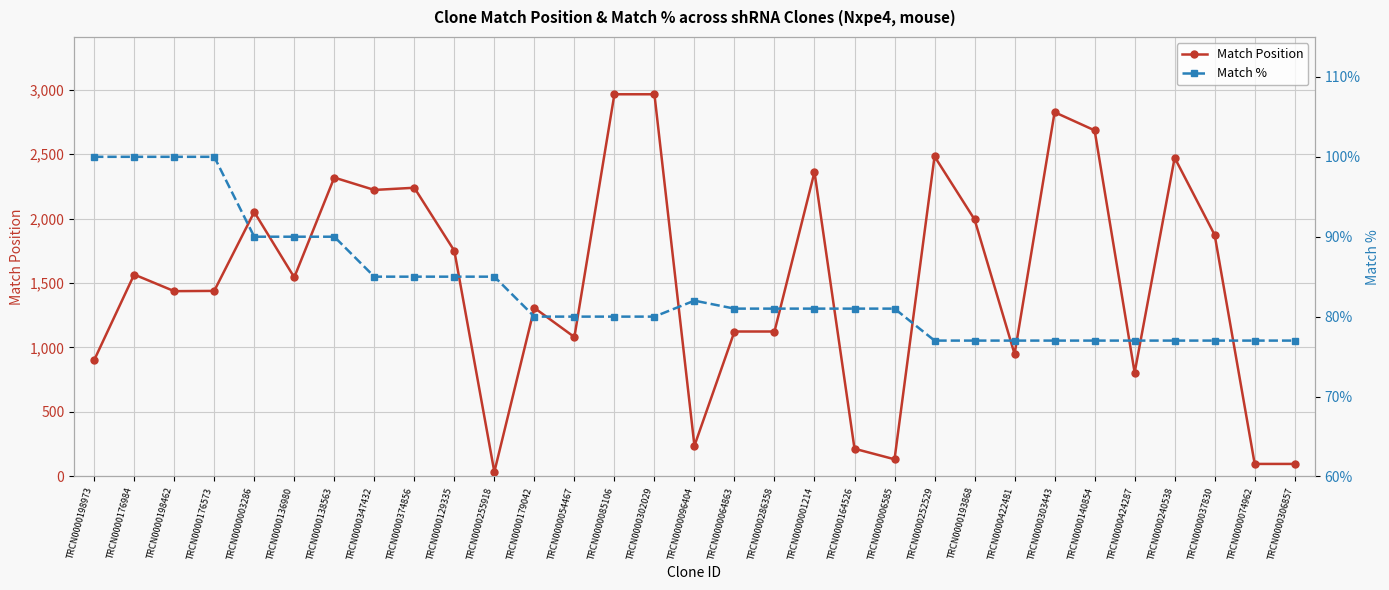

What is the average value of the Match % series?

83